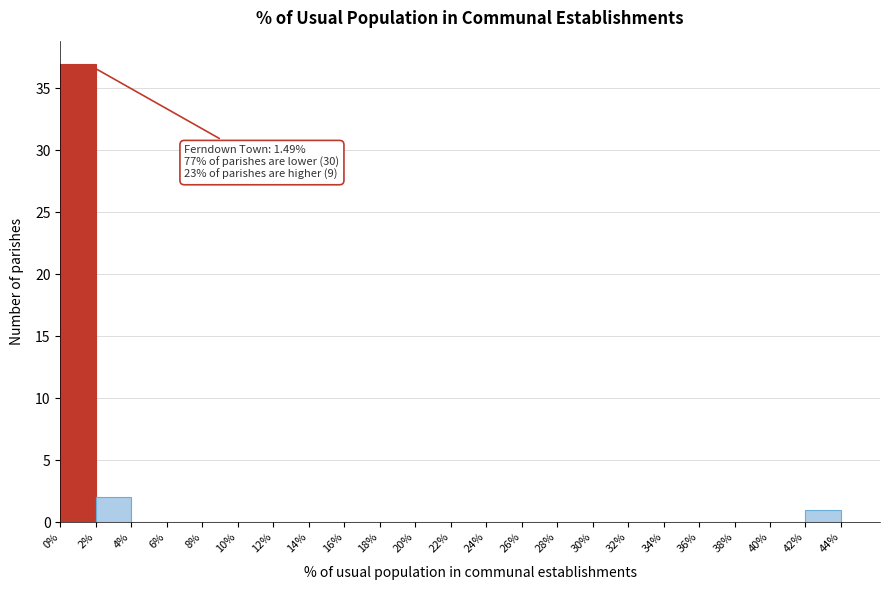

Which range on the x-axis has the tallest bar?

0% to 2%